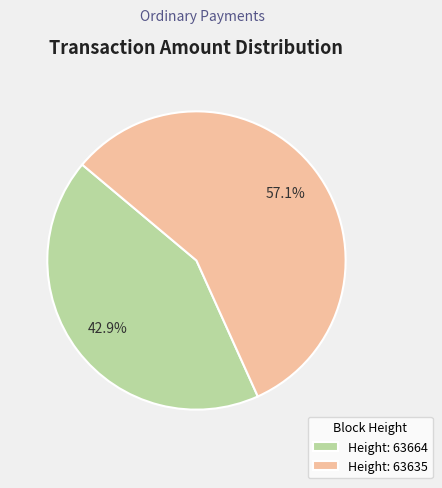

Rank the categories by value from highest to lowest.

Height: 63635, Height: 63664